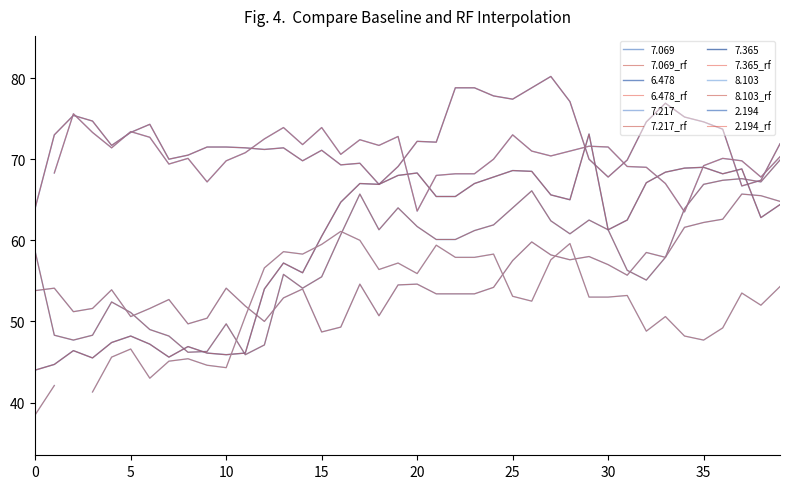

The 7.069_rf series shows 103.8 at 28. True or false?

False